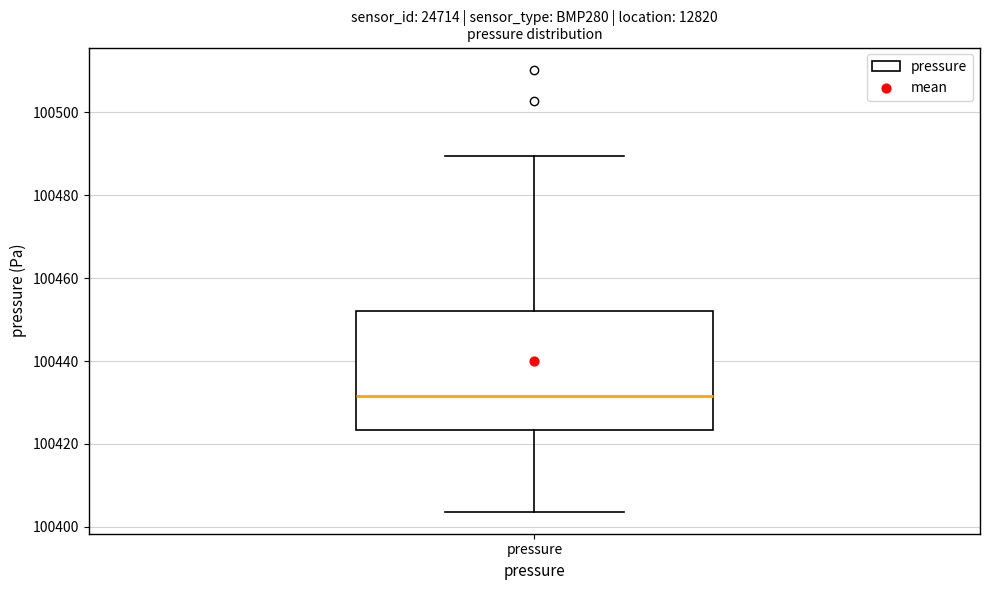

Transcribe this box plot: give where the median line is, the range the box spans, and where the two whiskers end, as read against the y-axis. The values are not printed on the chart, so give them approximately, as read against the axis.

median 100432, box 100424 to 100452, whiskers 100404 to 100490